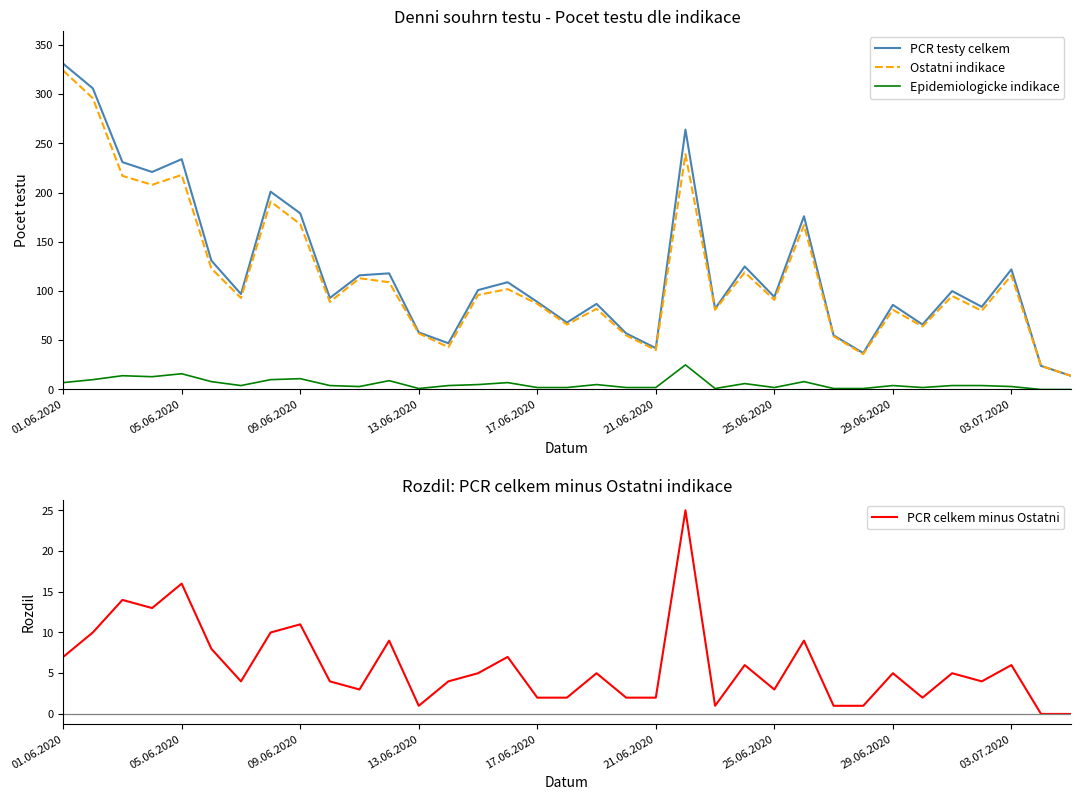

What is the difference between the second highest and minimum values in the Ostatni indikace series?

282